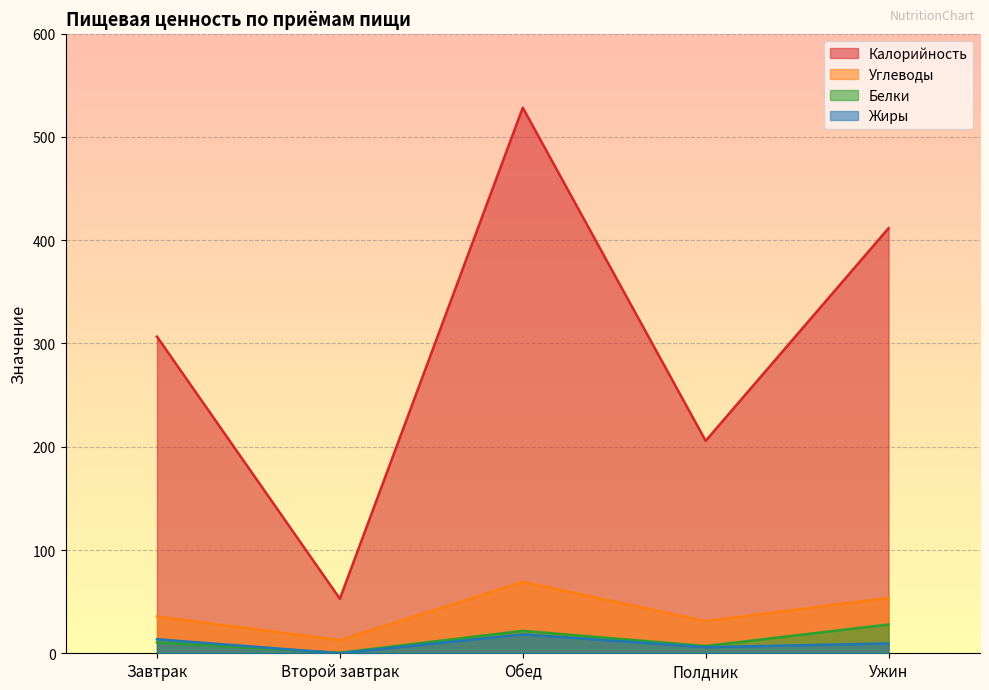

Rank the categories by Жиры value from lowest to highest.

Второй завтрак, Полдник, Ужин, Завтрак, Обед